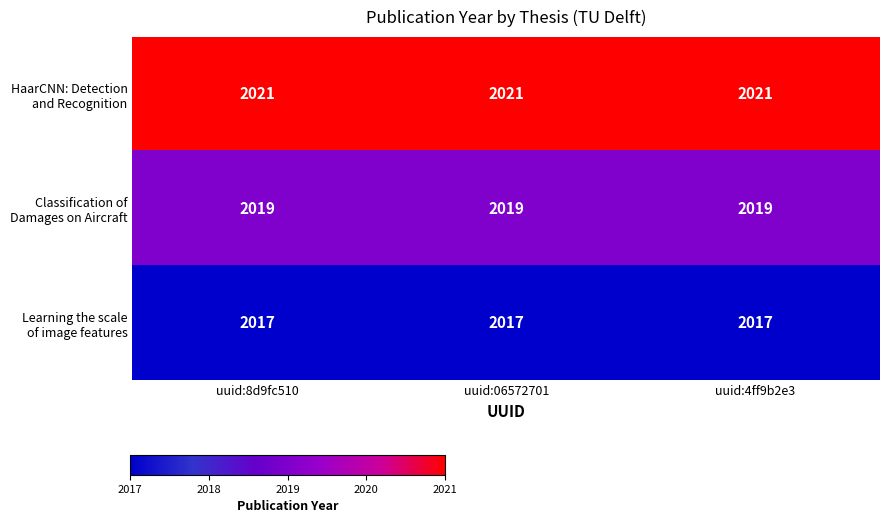

What is the spread (max minus min) of values at uuid:06572701?

4